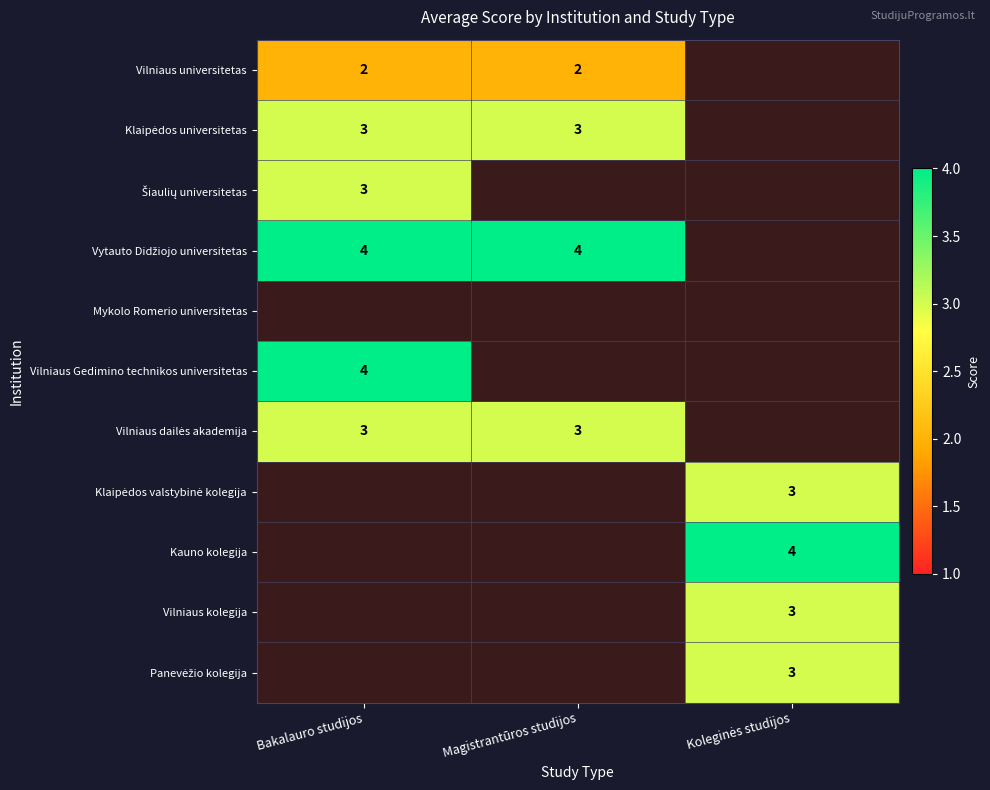

Is it true that Vilniaus universitetas equals 2 at Bakalauro studijos?

True